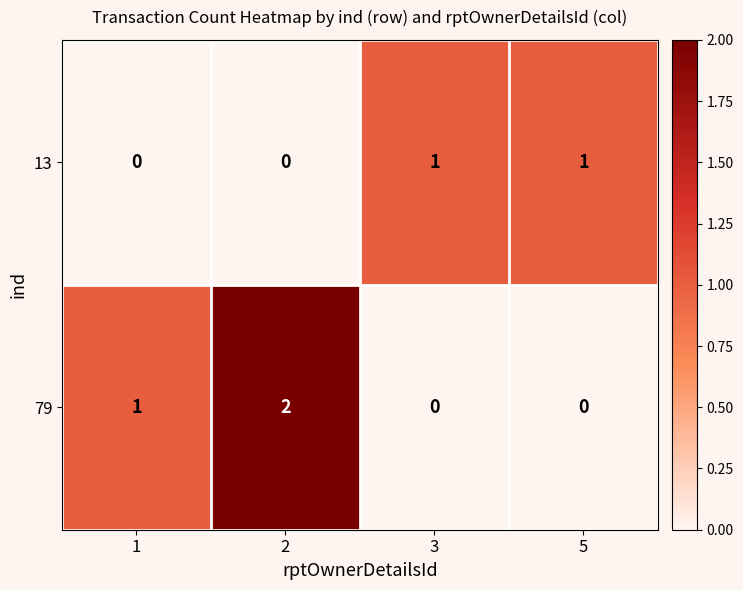

At which category does the chart reach its peak across all series?

2